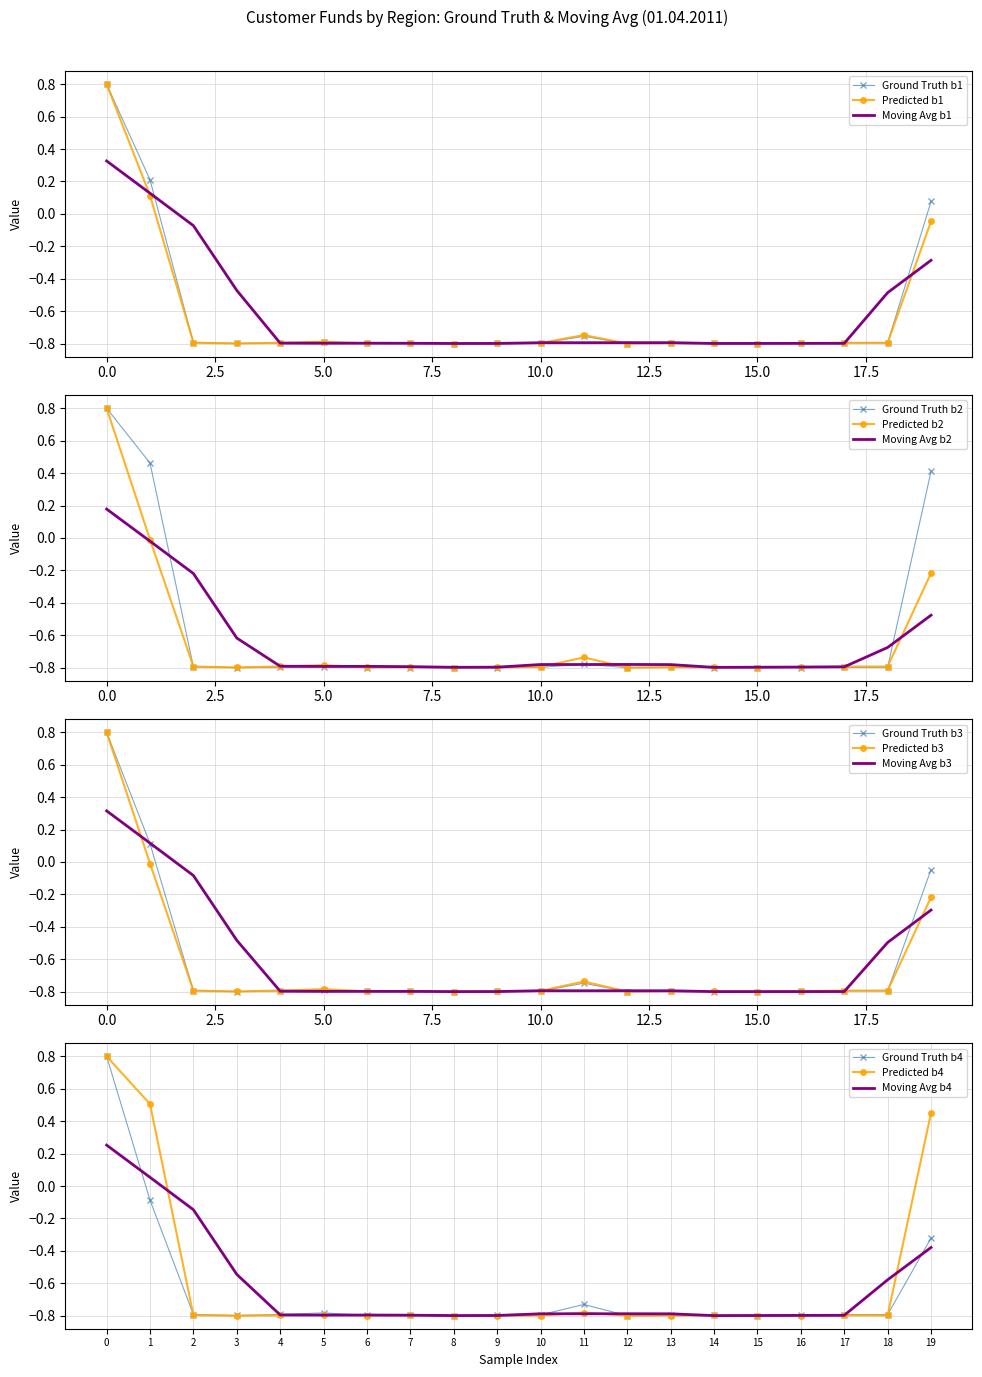

What is the lowest value of the Moving Avg b3 series?

-0.8